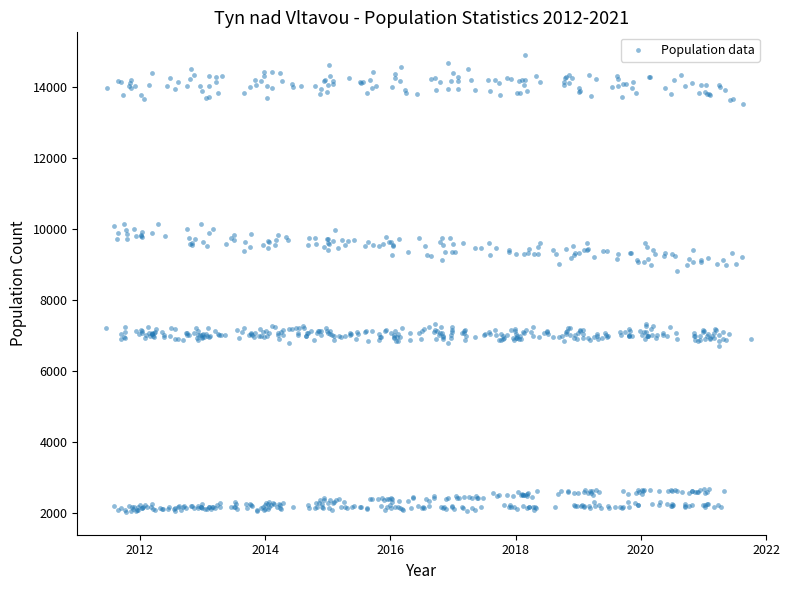

What is the range of Y values (max minus min)?

12847.3